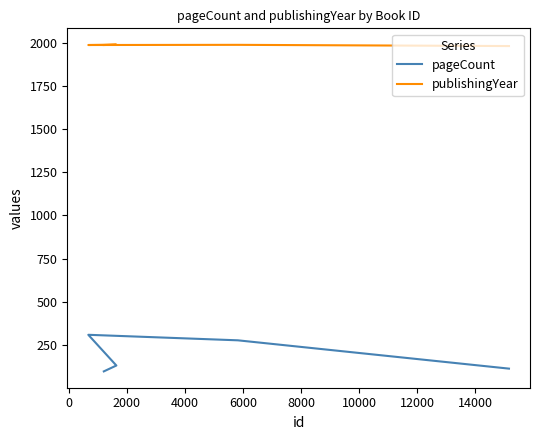

What is the lowest value of the pageCount series?

96